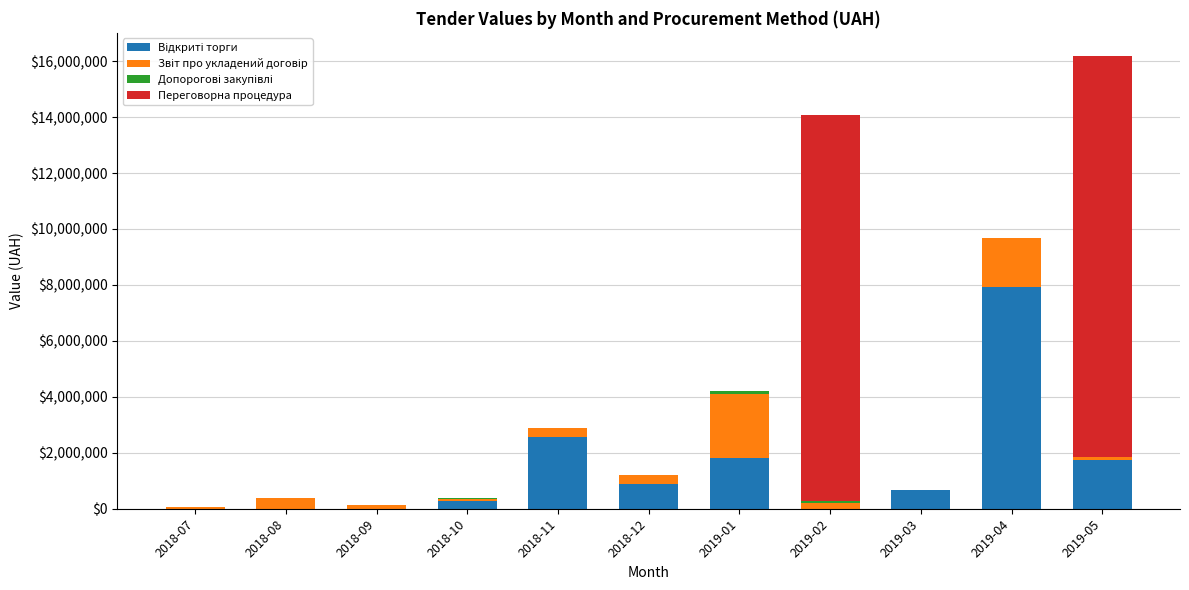

At which category is the sum across all series the highest?

2019-05